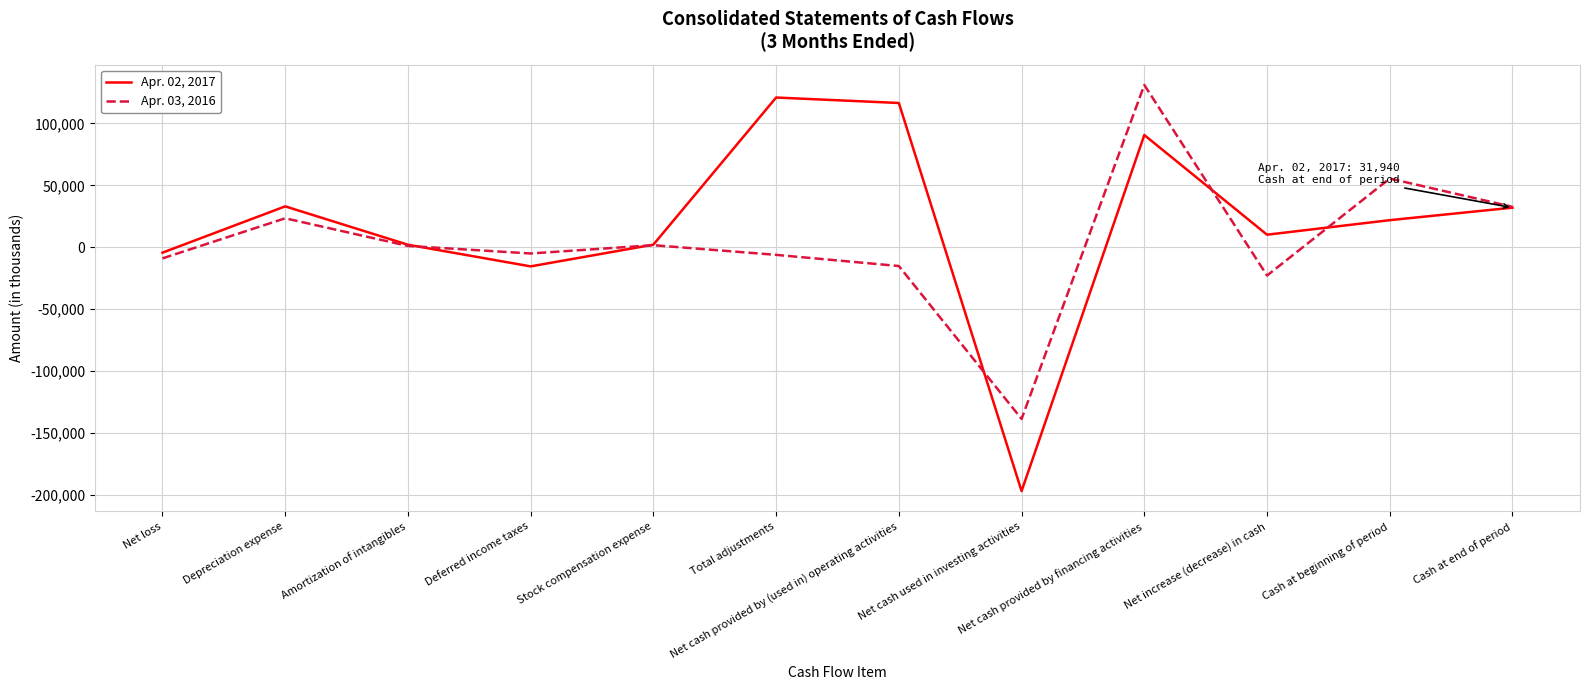

The Apr. 02, 2017 series shows 31940 at Cash at end of period. True or false?

True